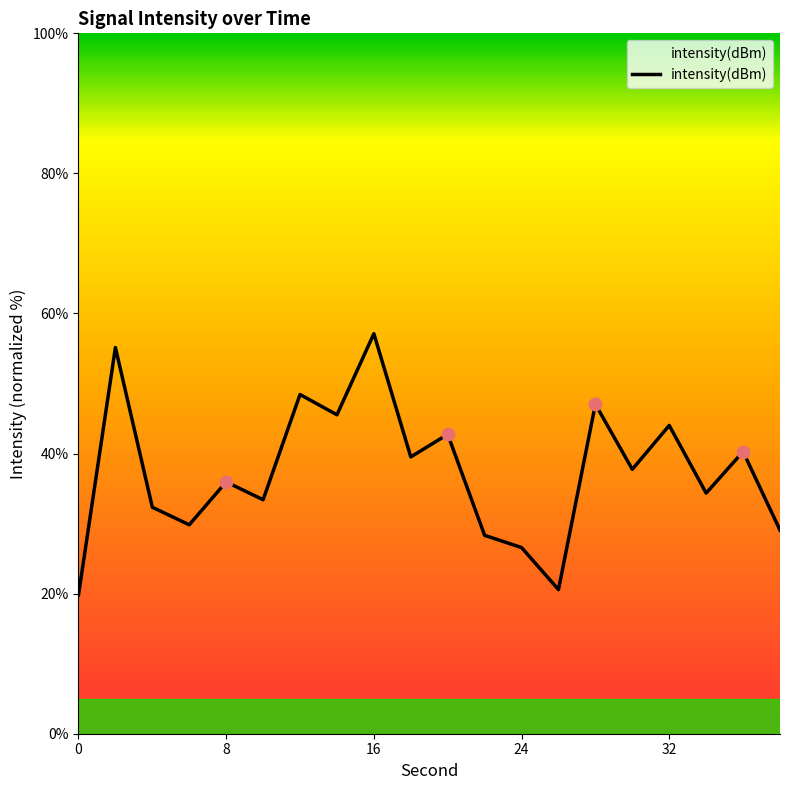

What is the difference between the maximum and minimum values?

37.3